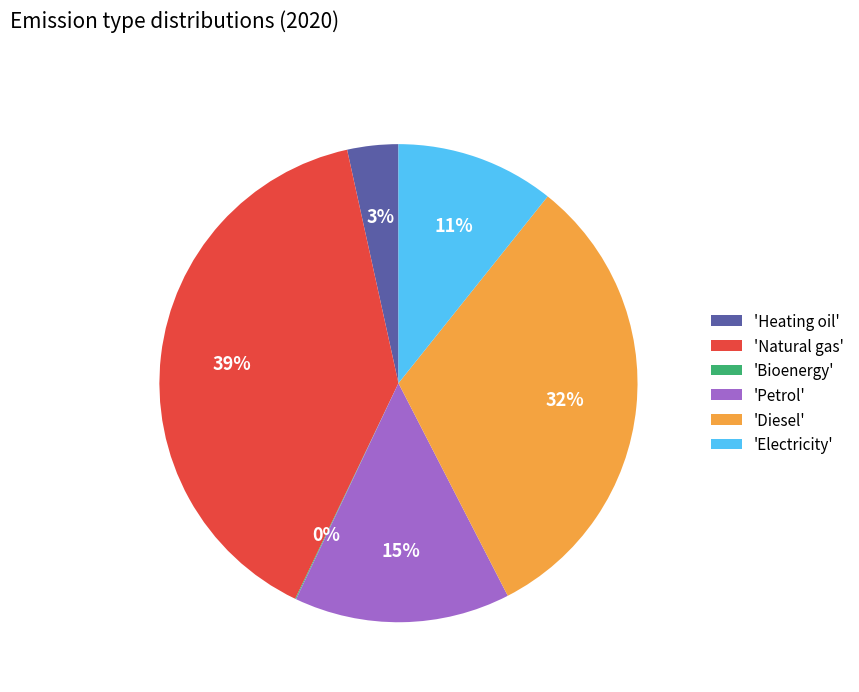

To the nearest percent, what is the difference between the largest and smallest slice percentages?

39%